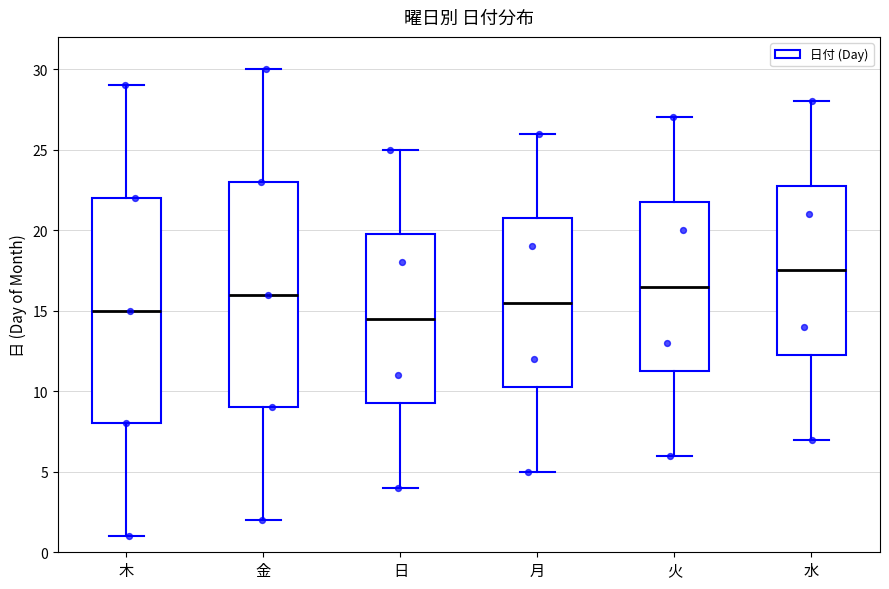

Reading left to right, read every box against the y-axis: the position of its median line, the range the box covers, and the ends of its whiskers. The values are not printed on the chart, so give them approximately, as read against the axis.

木: median 15.0, box 8.0 to 22.0, whiskers 1.0 to 29.0
金: median 16.0, box 9.0 to 23.0, whiskers 2.0 to 30.0
日: median 14.5, box 9.5 to 20.0, whiskers 4.0 to 25.0
月: median 15.5, box 10.5 to 21.0, whiskers 5.0 to 26.0
火: median 16.5, box 11.5 to 22.0, whiskers 6.0 to 27.0
水: median 17.5, box 12.5 to 23.0, whiskers 7.0 to 28.0